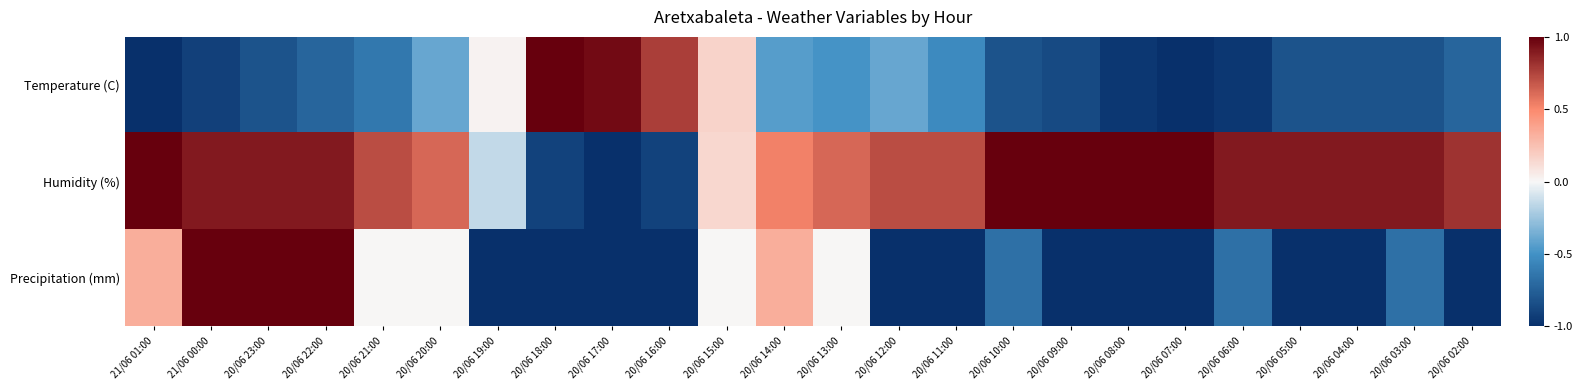

How many series are shown in this chart?

3